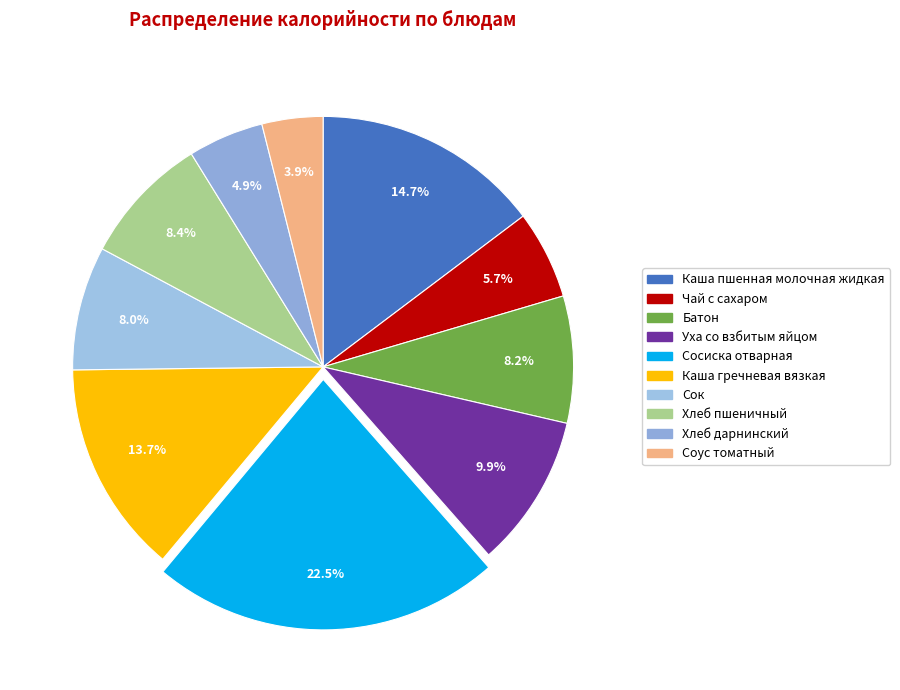

What is the change in value from Сосиска отварная to Соус томатный?

-198.8